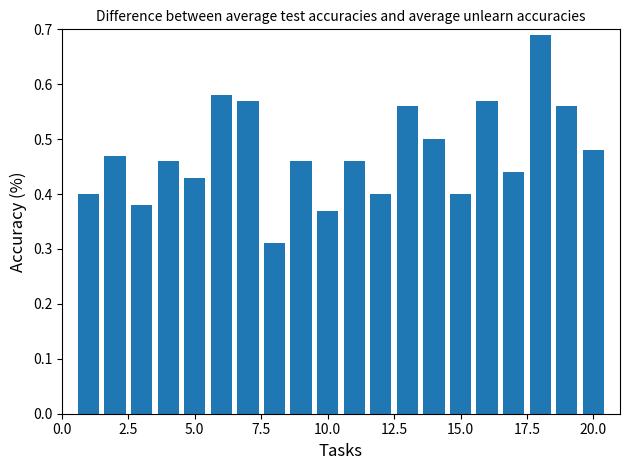

What is the sum of all values?

9.5